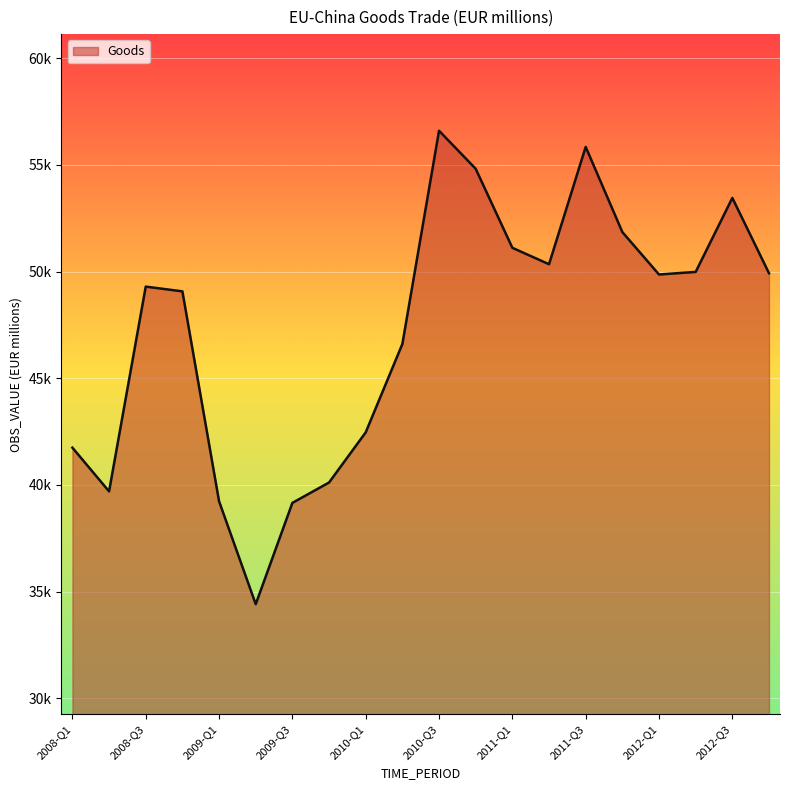

What is the greatest value displayed?

56597.3